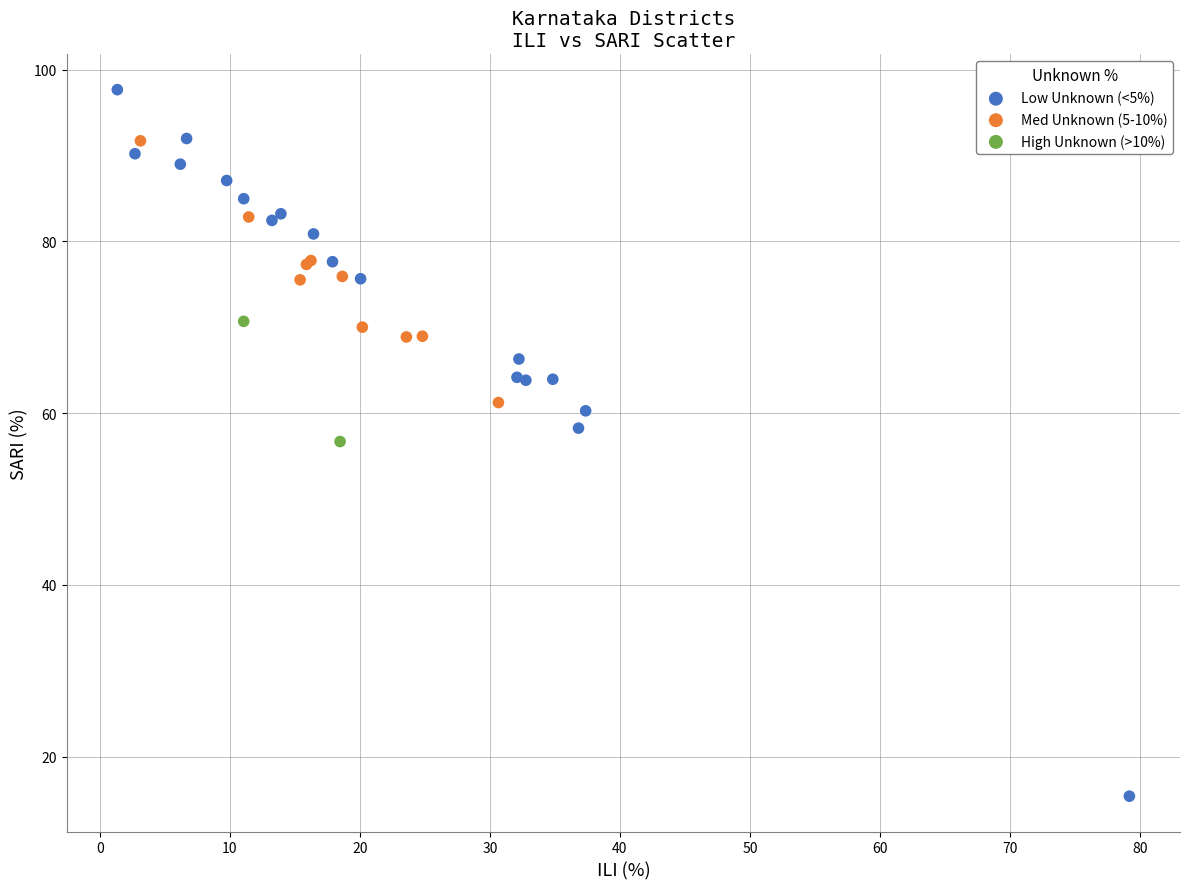

Which series reaches the minimum Y coordinate?

Low Unknown (<5%)